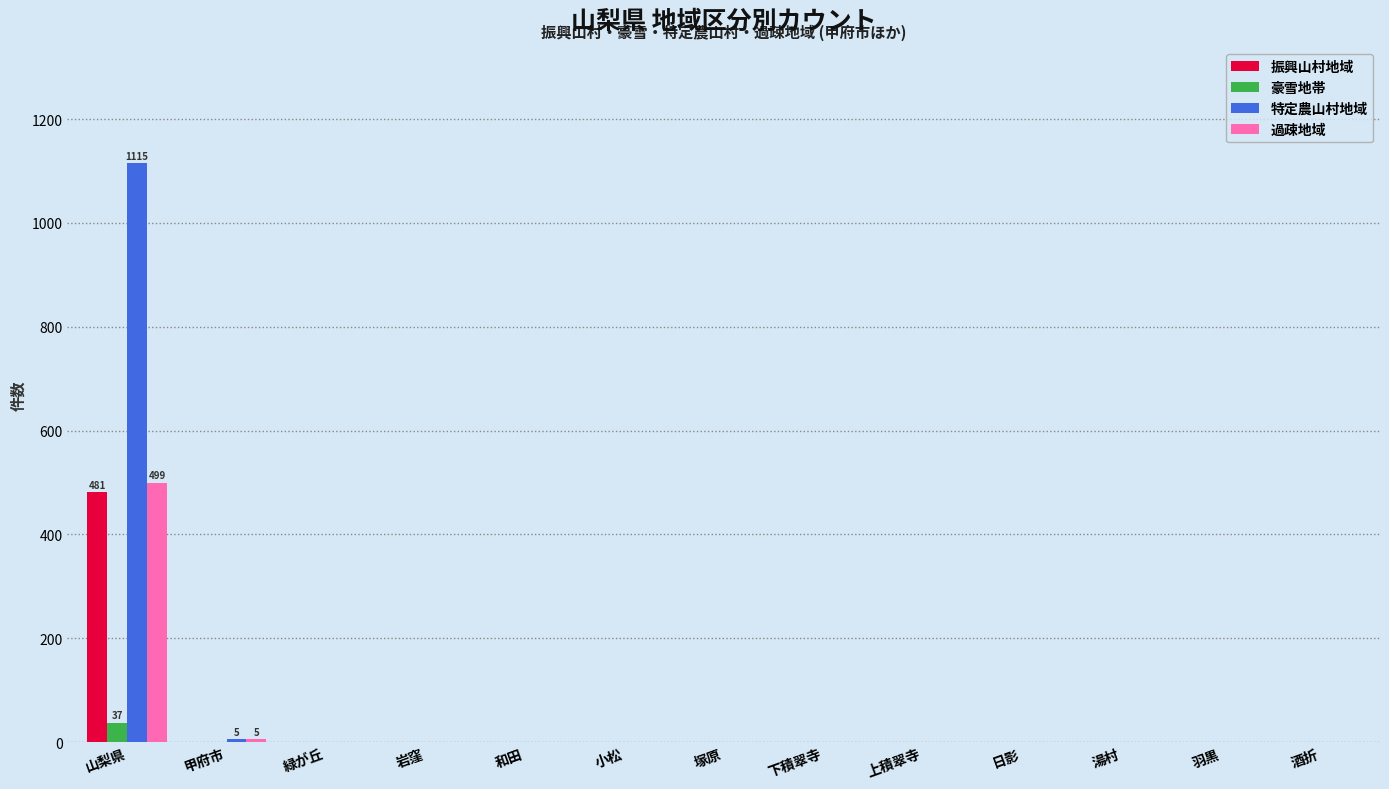

Which series has the widest spread of values?

特定農山村地域